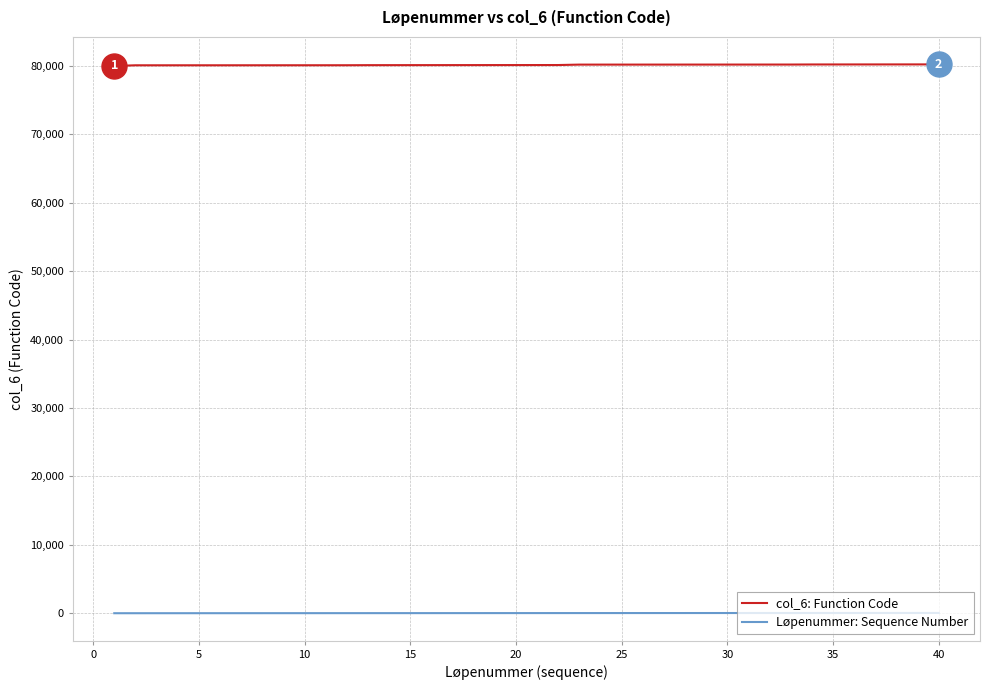

True or false: Løpenummer: Sequence Number and col_6: Function Code intersect in this chart.

False